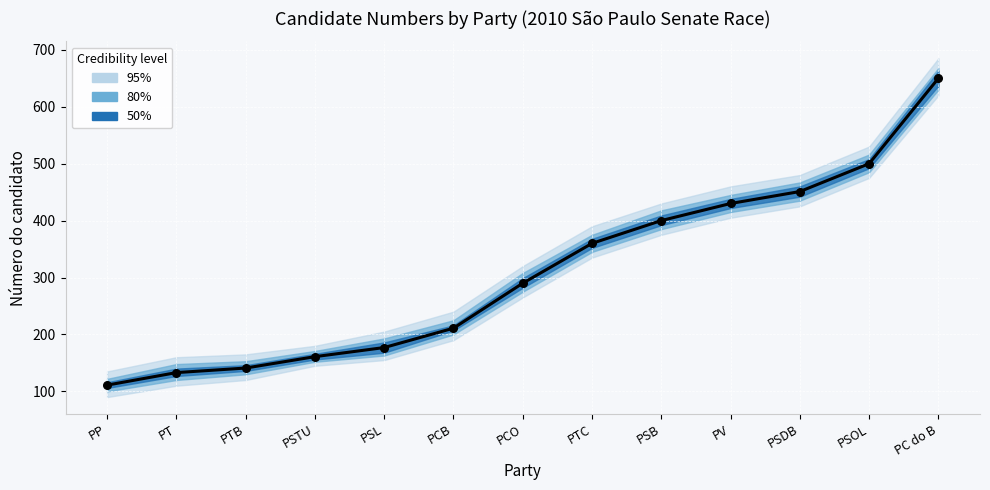

Which has a higher value, PC do B or PSL?

PC do B